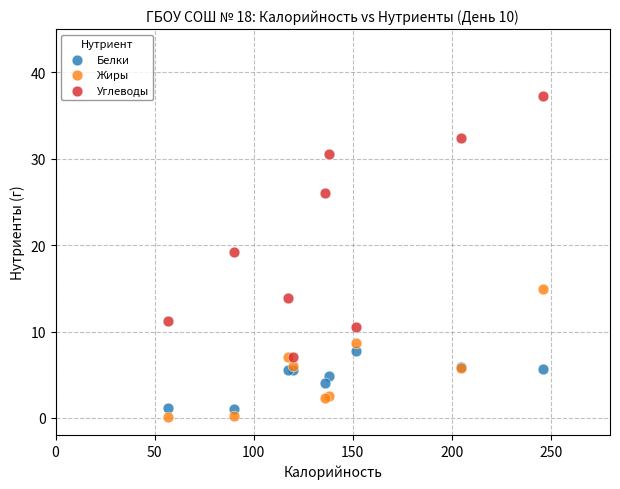

Which series has the widest spread of Y values?

Углеводы